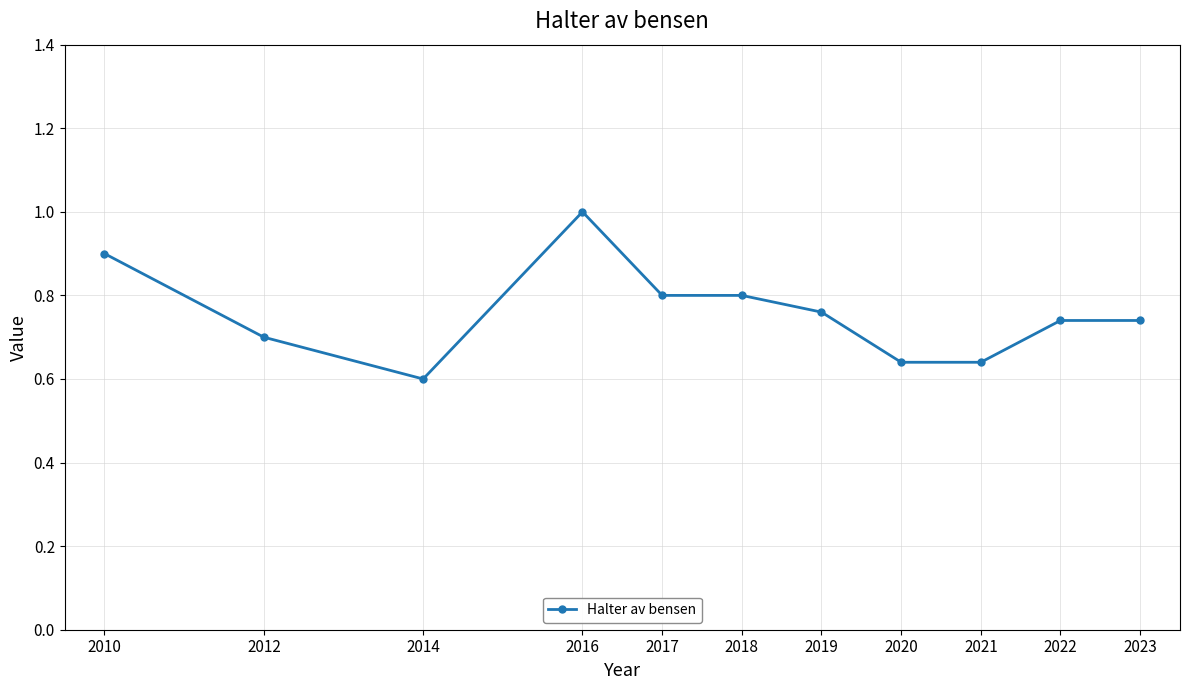

Which has a higher value, 2010 or 2014?

2010